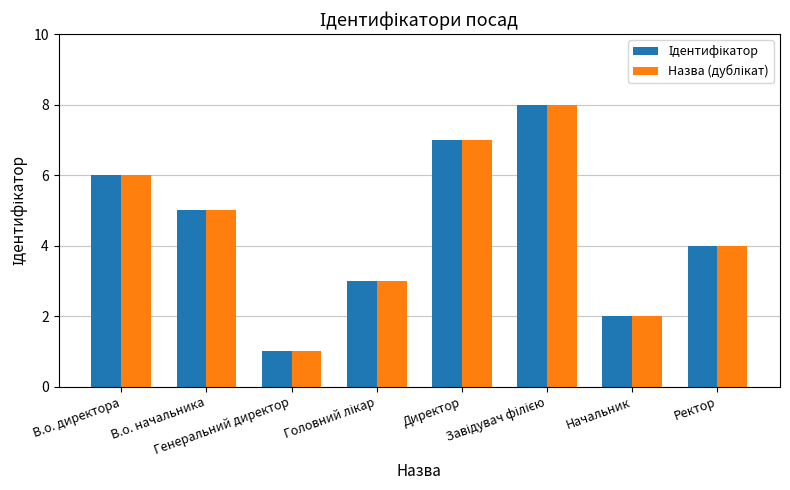

What is the maximum value shown in the chart?

8